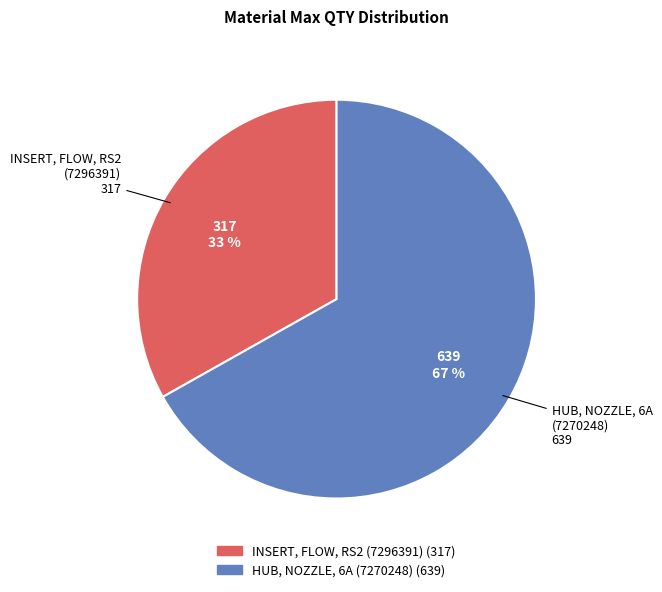

To the nearest percent, what is the difference between the largest and smallest slice percentages?

34%